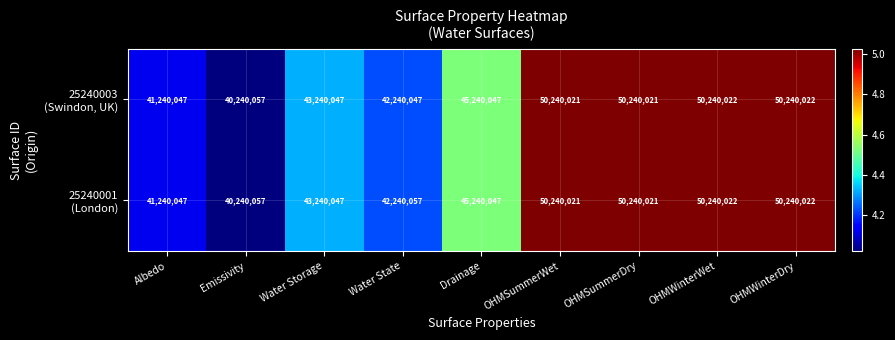

What is the greatest value displayed?

50240022